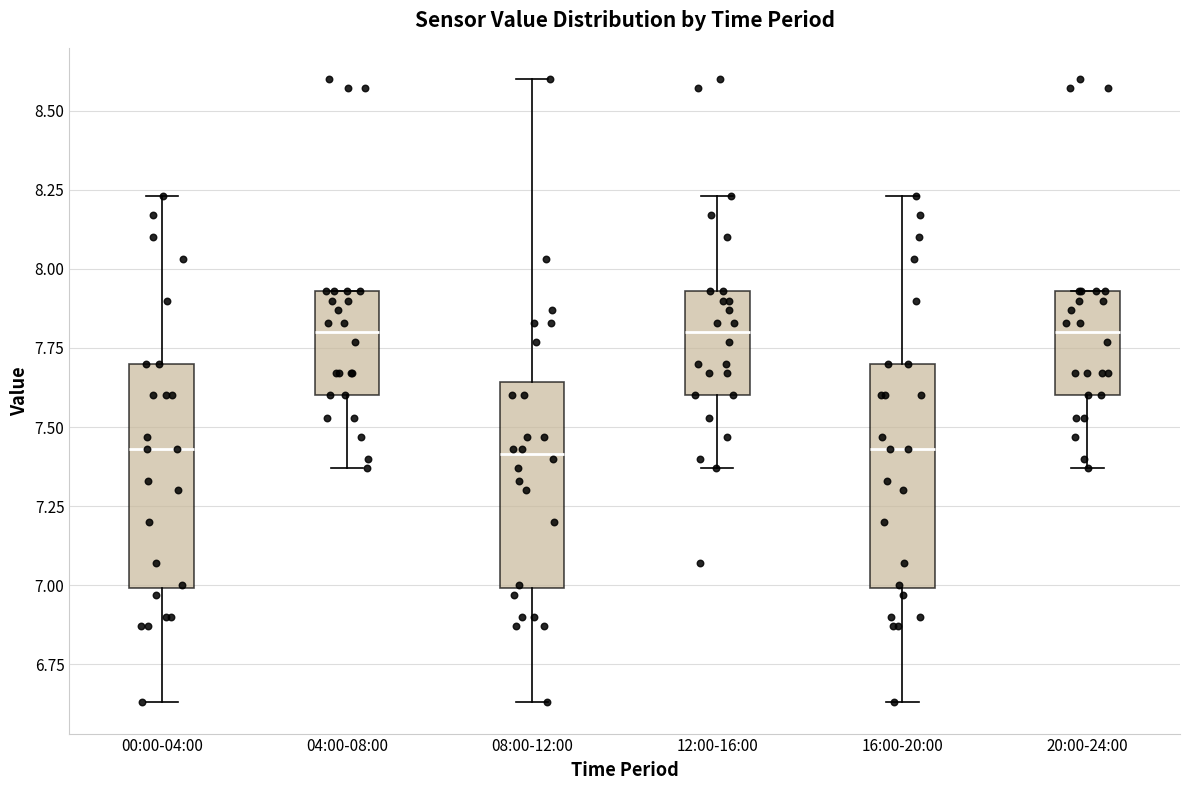

Where is the lower edge of the box for 12:00-16:00 on the y-axis? The values are not printed on the chart, so give them approximately, as read against the axis.

7.60